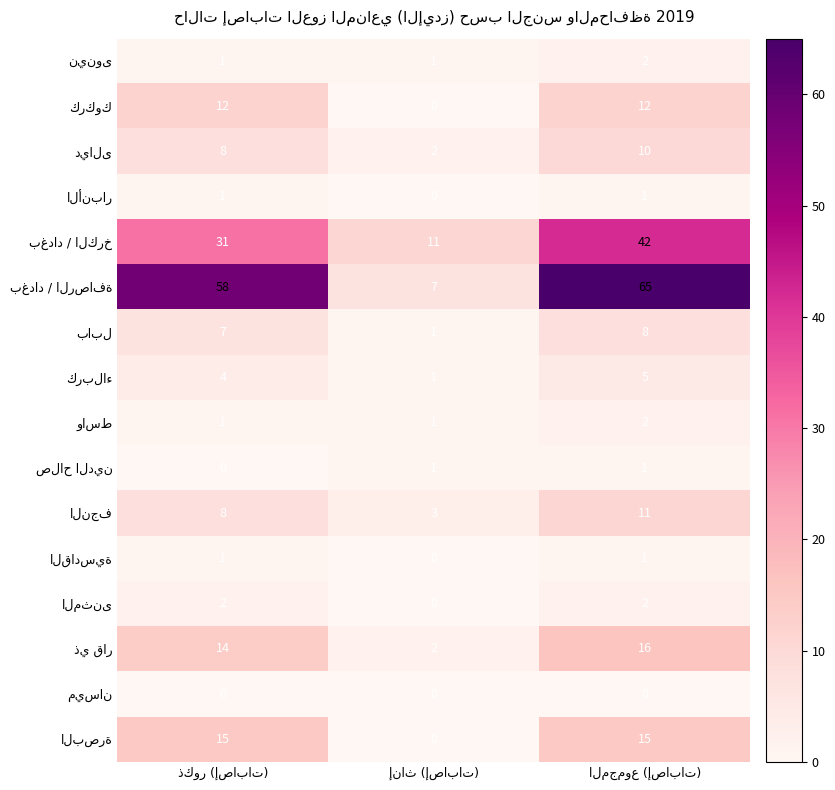

What is the maximum value shown in the chart?

65